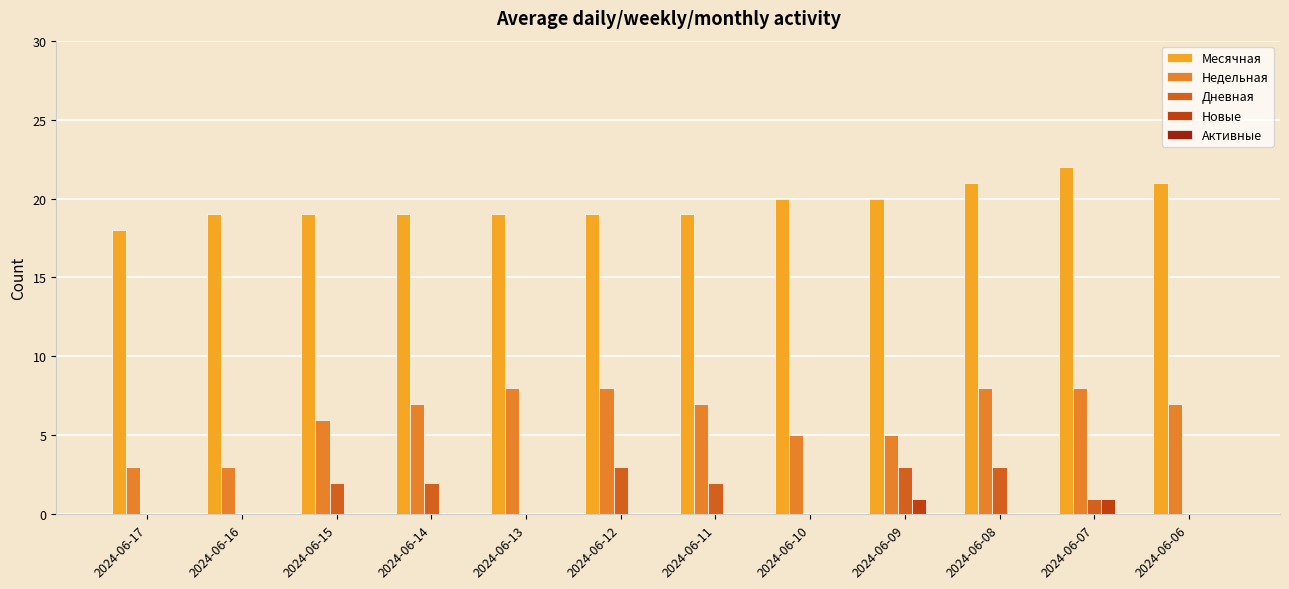

Are the bars grouped side by side (vs. stacked)?

Yes